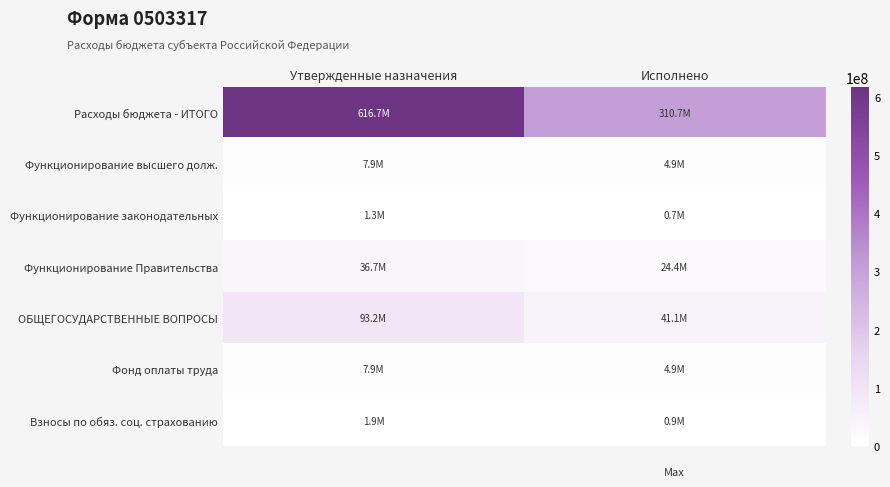

Reading right to left, transcribe all the data shown in this chart.

Расходы бюджета - ИТОГО: Исполнено=310650946.9	Утвержденные назначения=616664525.6
Функционирование высшего долж.: Исполнено=4914981.9	Утвержденные назначения=7923077.7
Функционирование законодательных: Исполнено=723857.9	Утвержденные назначения=1316600.0
Функционирование Правительства: Исполнено=24376425.2	Утвержденные назначения=36736313.0
ОБЩЕГОСУДАРСТВЕННЫЕ ВОПРОСЫ: Исполнено=41117572.7	Утвержденные назначения=93206382.2
Фонд оплаты труда: Исполнено=4914981.9	Утвержденные назначения=7923077.7
Взносы по обяз. соц. страхованию: Исполнено=901831.8	Утвержденные назначения=1934378.5